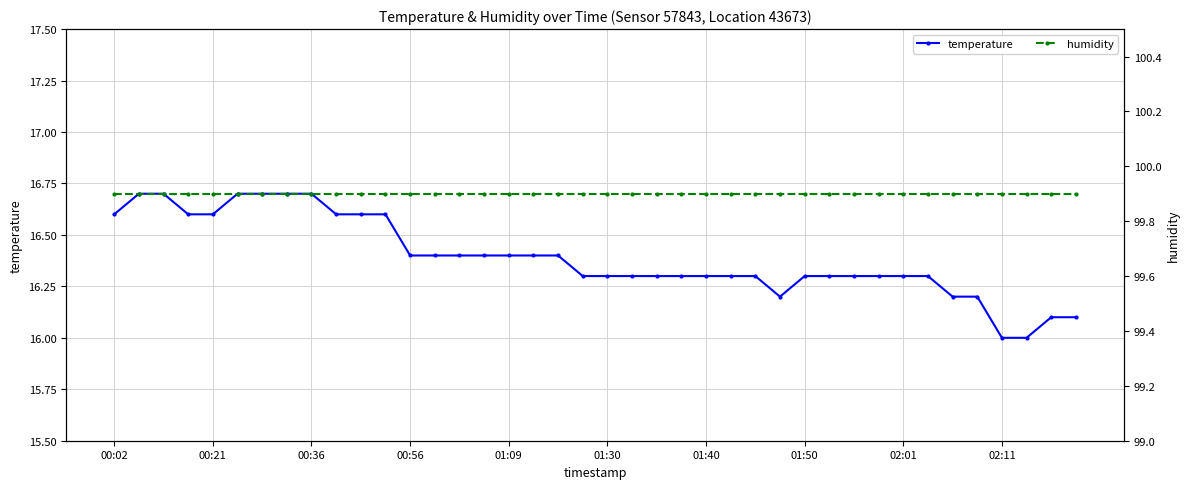

List the series in order of their overall mean, lowest first.

temperature, humidity